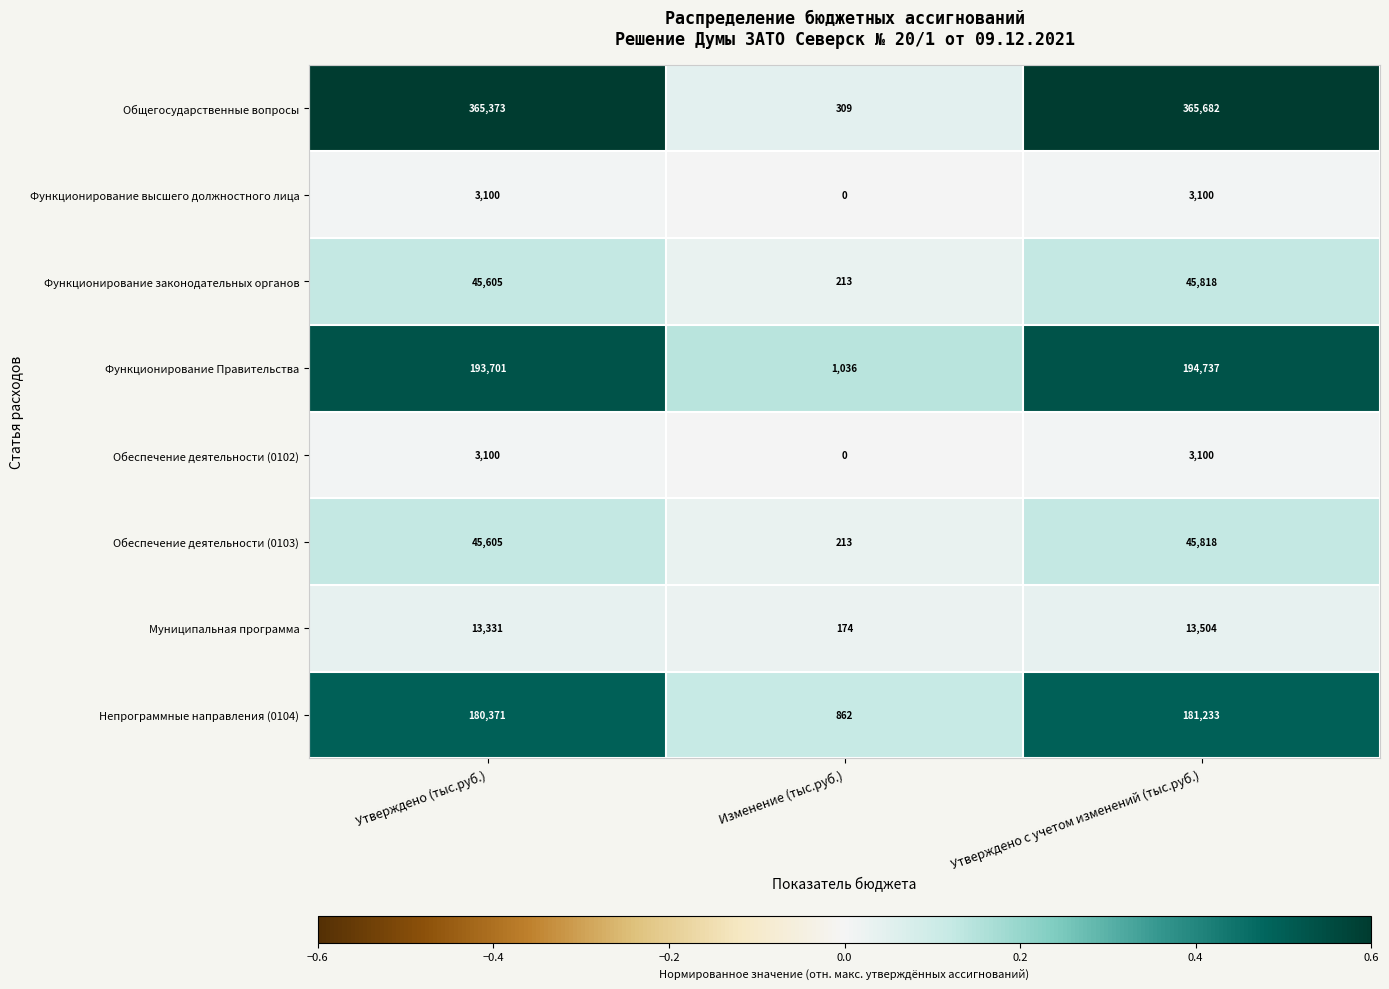

What is the approximate value of Непрограммные направления (0104) at Утверждено с учетом изменений (тыс.руб.)?

181233